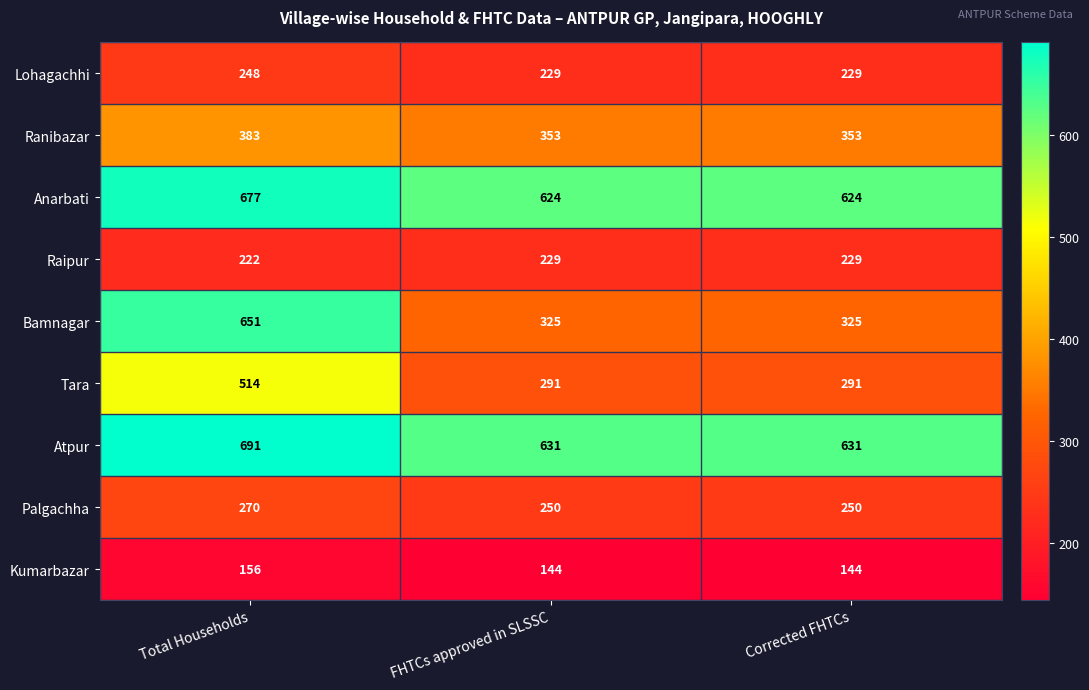

Which category has the highest value in the Anarbati series?

Total Households